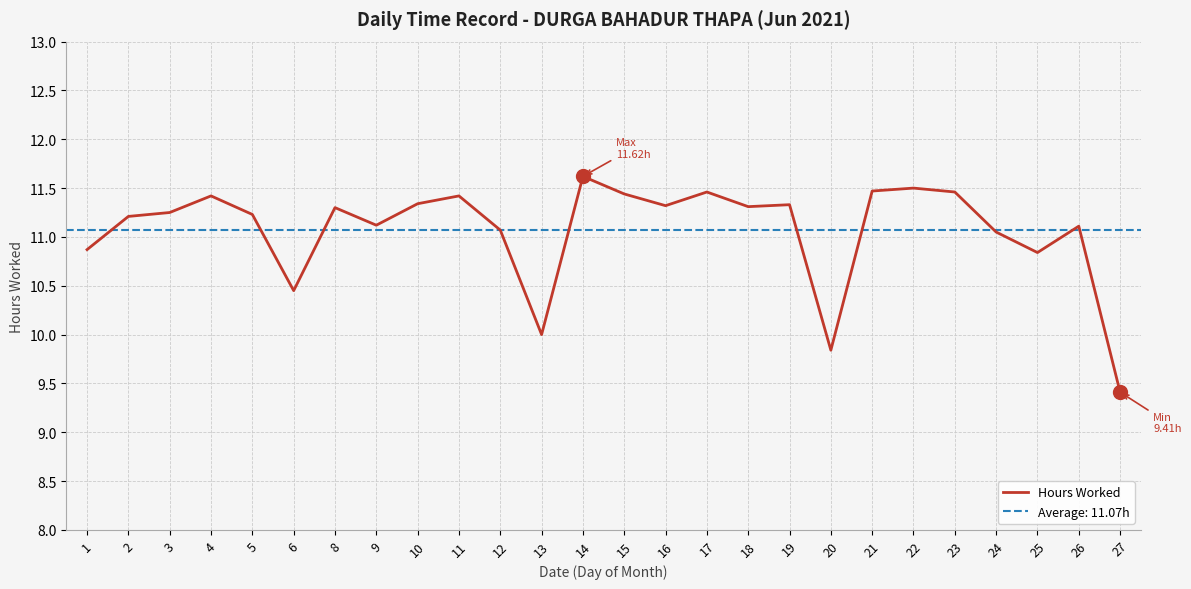

The value at 19 is 11.3. True or false?

True